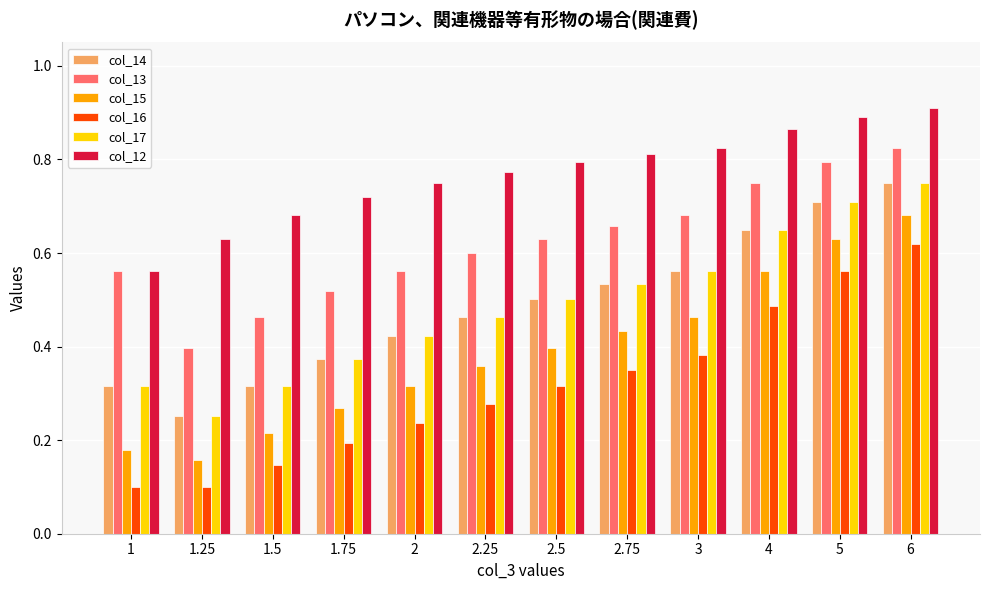

What is the sum of the col_12 values at 3 and 2.5?

1.6